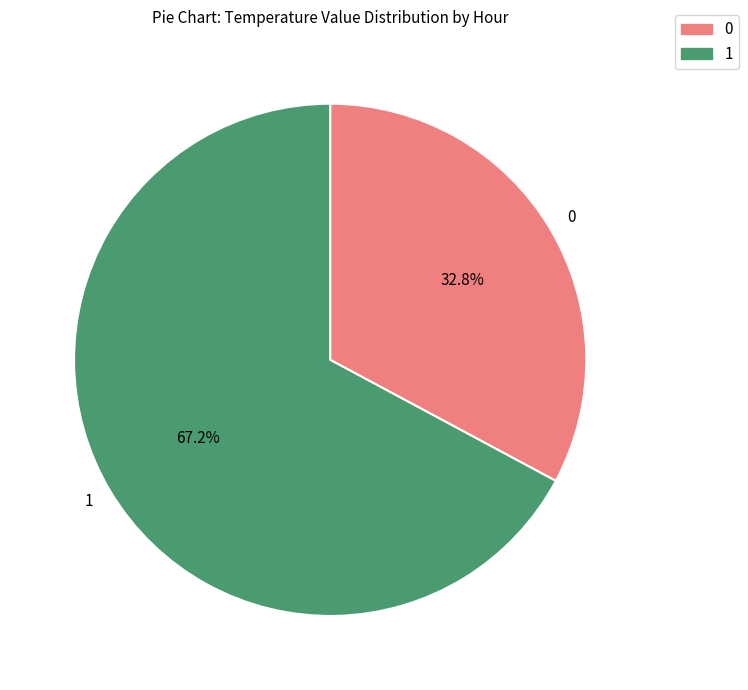

What percentage do 1 and 0 together represent?

100.0%